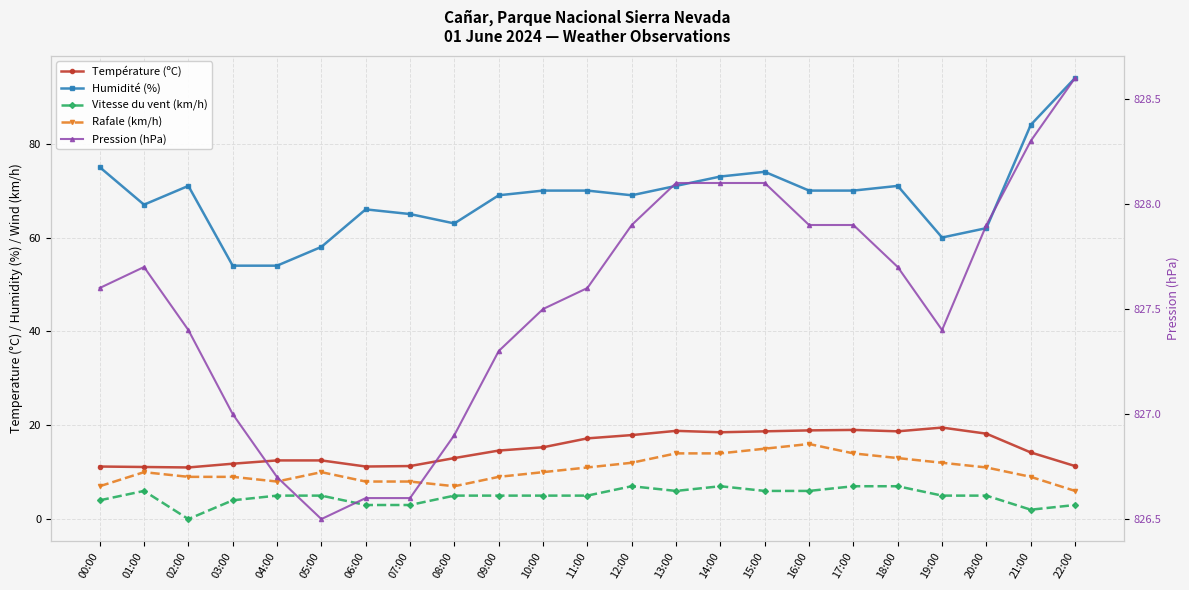

In Vitesse du vent (km/h), how many points are higher than both neighbors (excluding endpoints)?

3